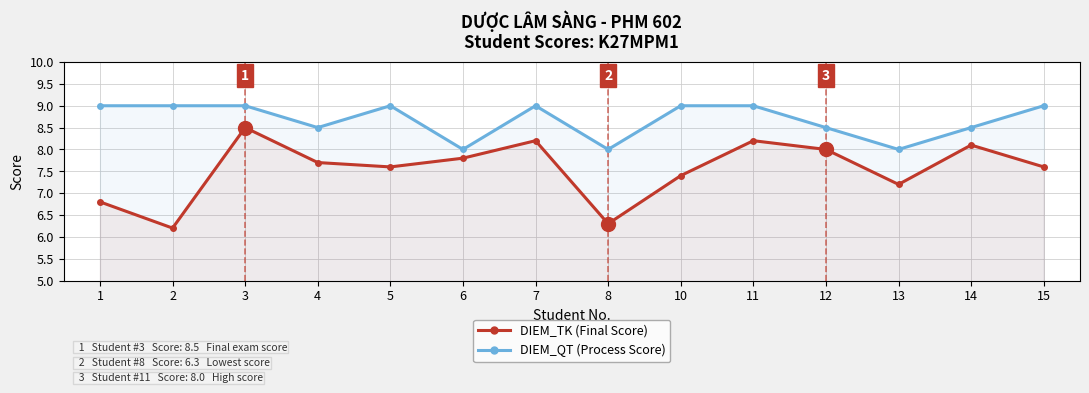

True or false: DIEM_TK (Final Score) and DIEM_QT (Process Score) intersect in this chart.

False